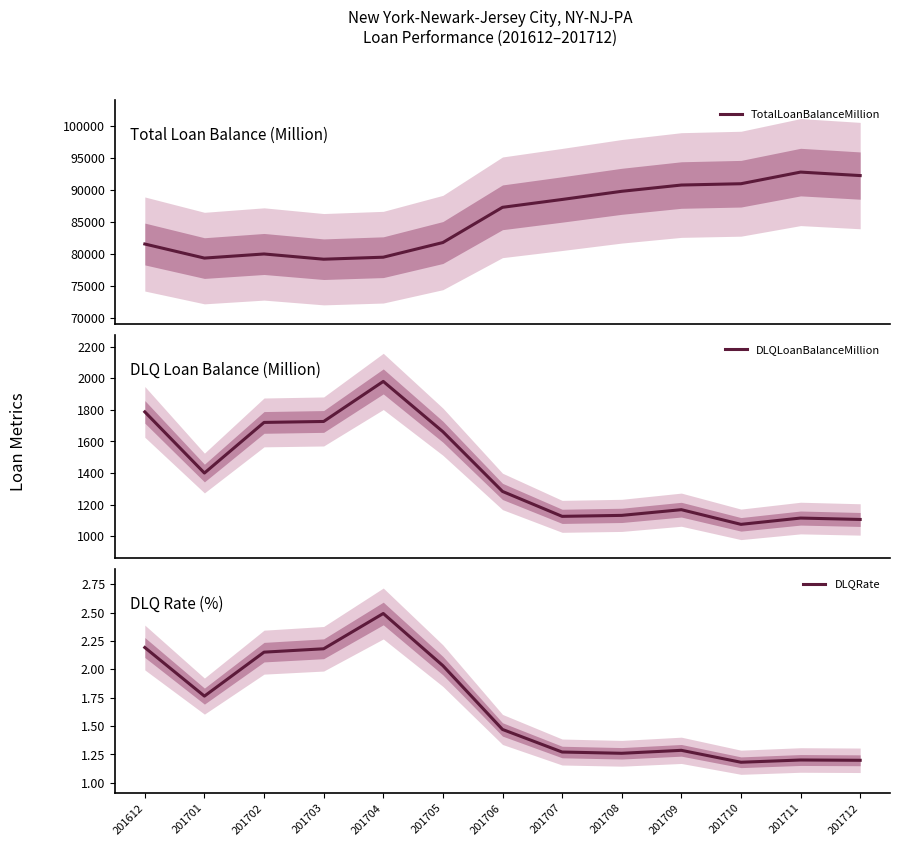

What is the value of the TotalLoanBalanceMillion point at the 4th from the left?

79168.5